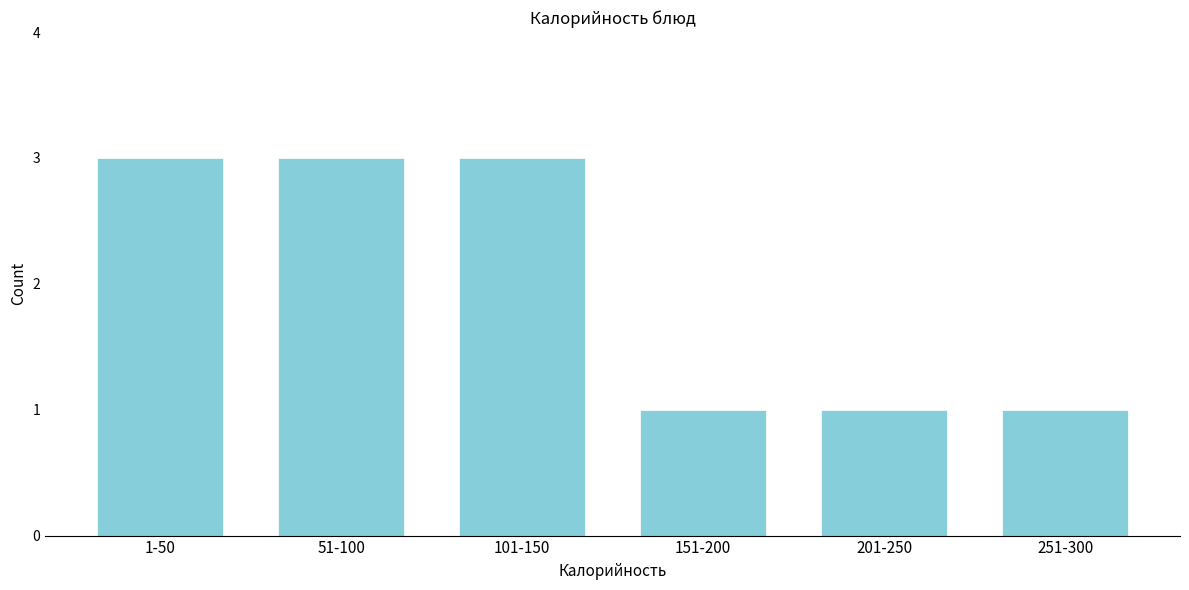

Reading right to left, list all the values displayed in this chart.

251-300=1	201-250=1	151-200=1	101-150=3	51-100=3	1-50=3